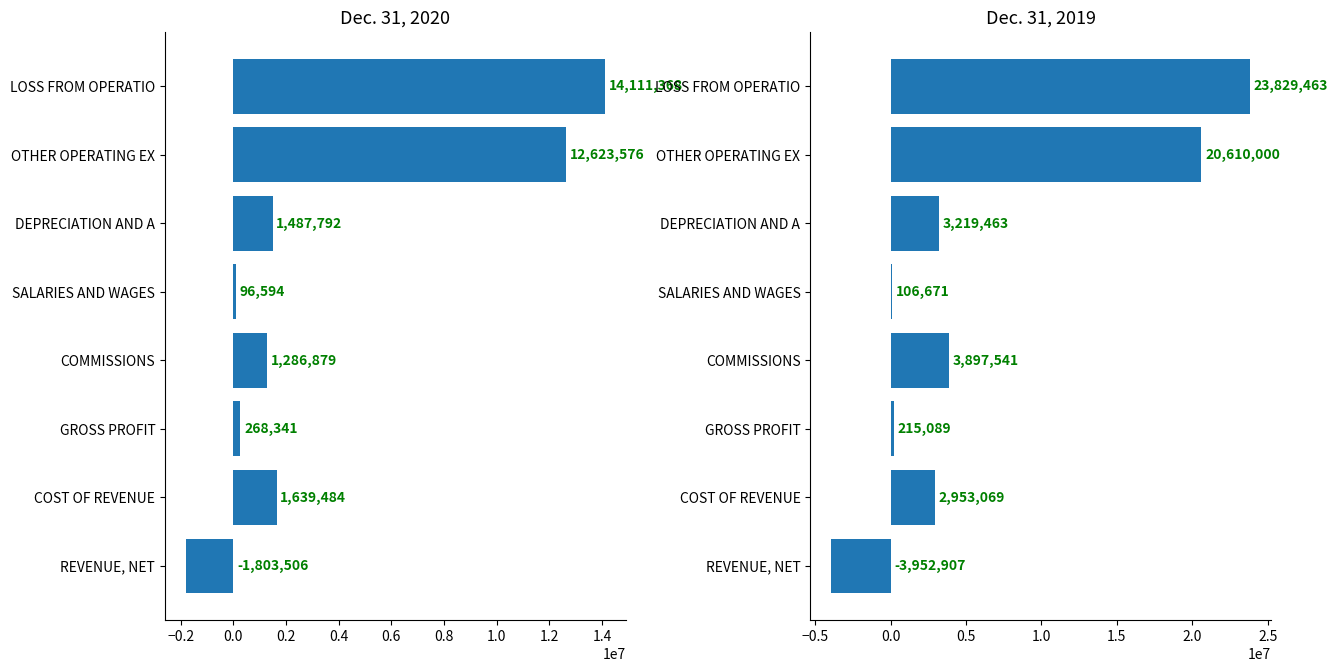

At COST OF REVENUE, list the series in order from largest to smallest.

Dec. 31, 2019, Dec. 31, 2020